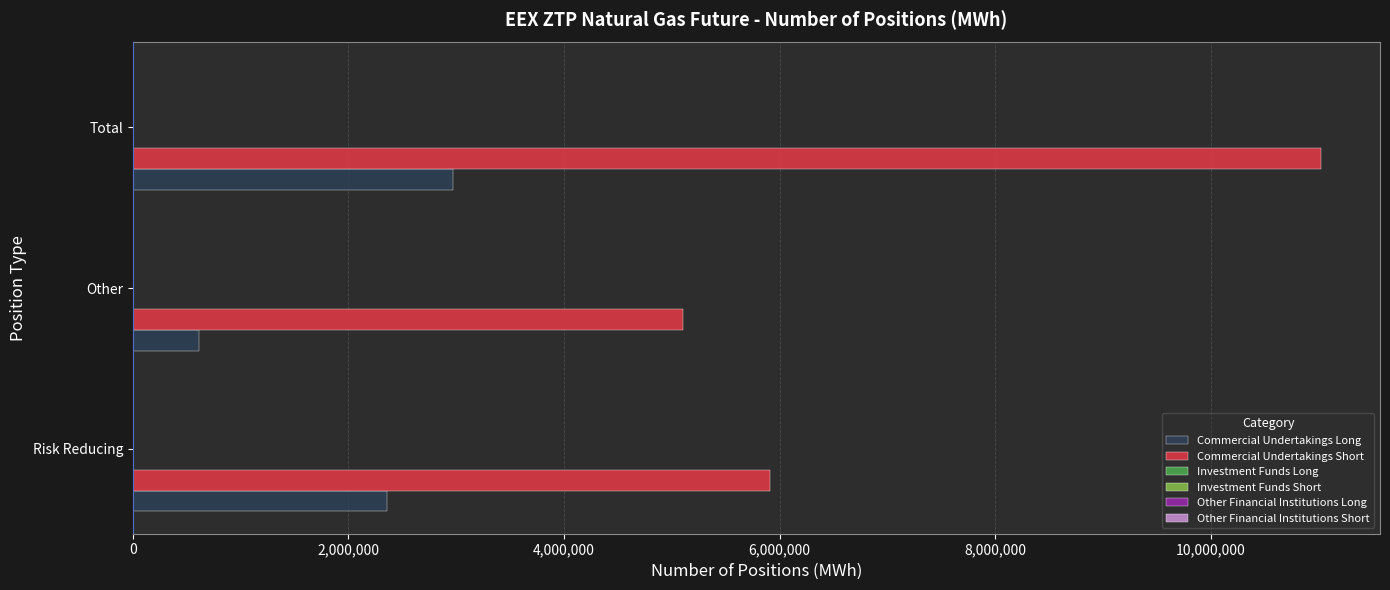

What is the sum of all Commercial Undertakings Long values?

5941530